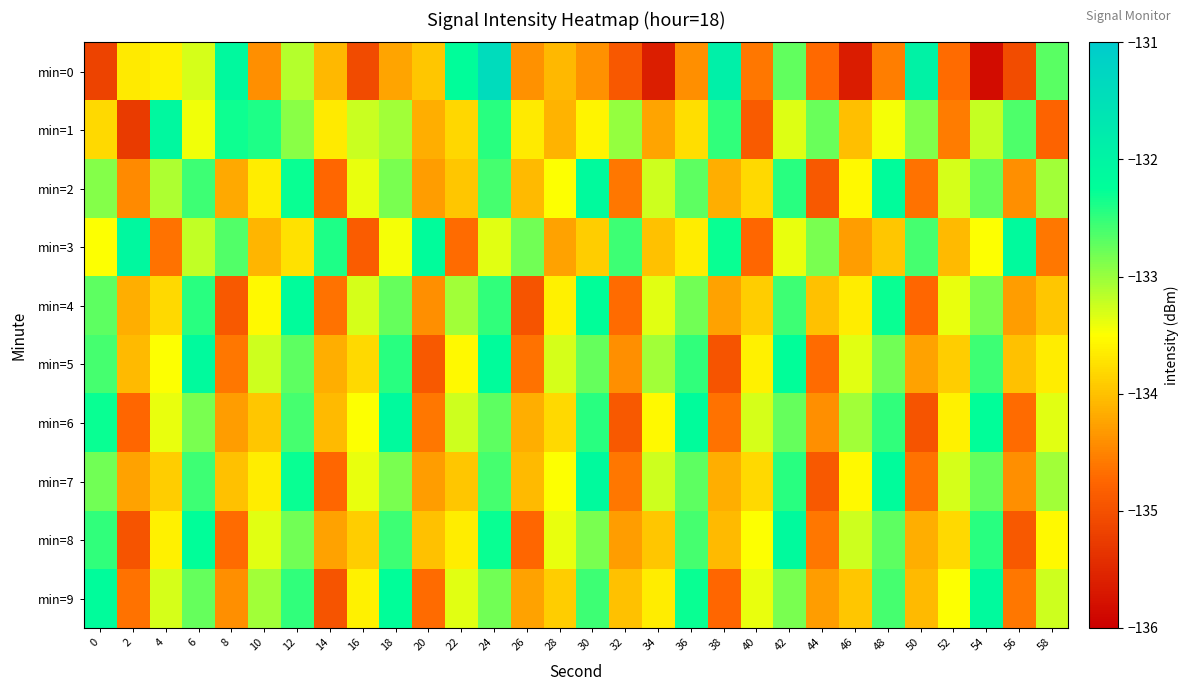

At which category is the sum across all series the highest?

24